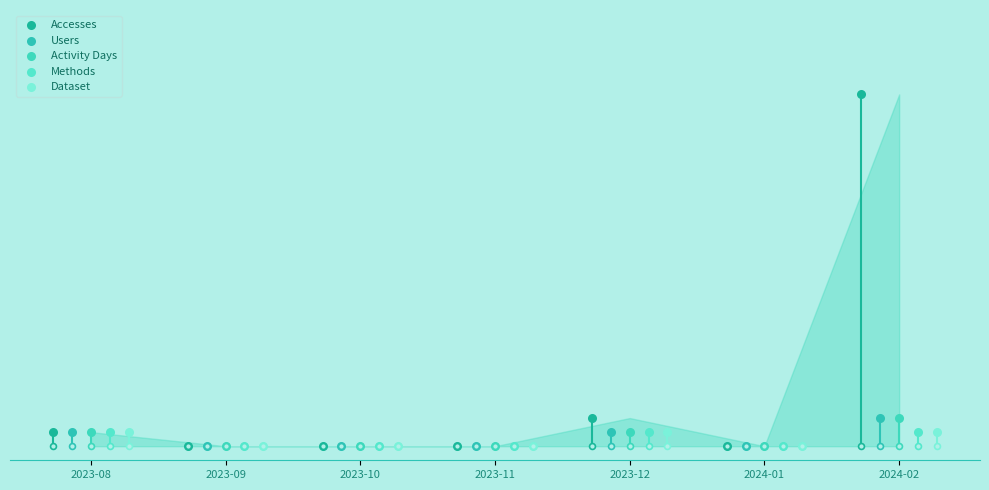

What are all the series names shown in the legend?

Accesses, Users, Activity Days, Methods, Dataset